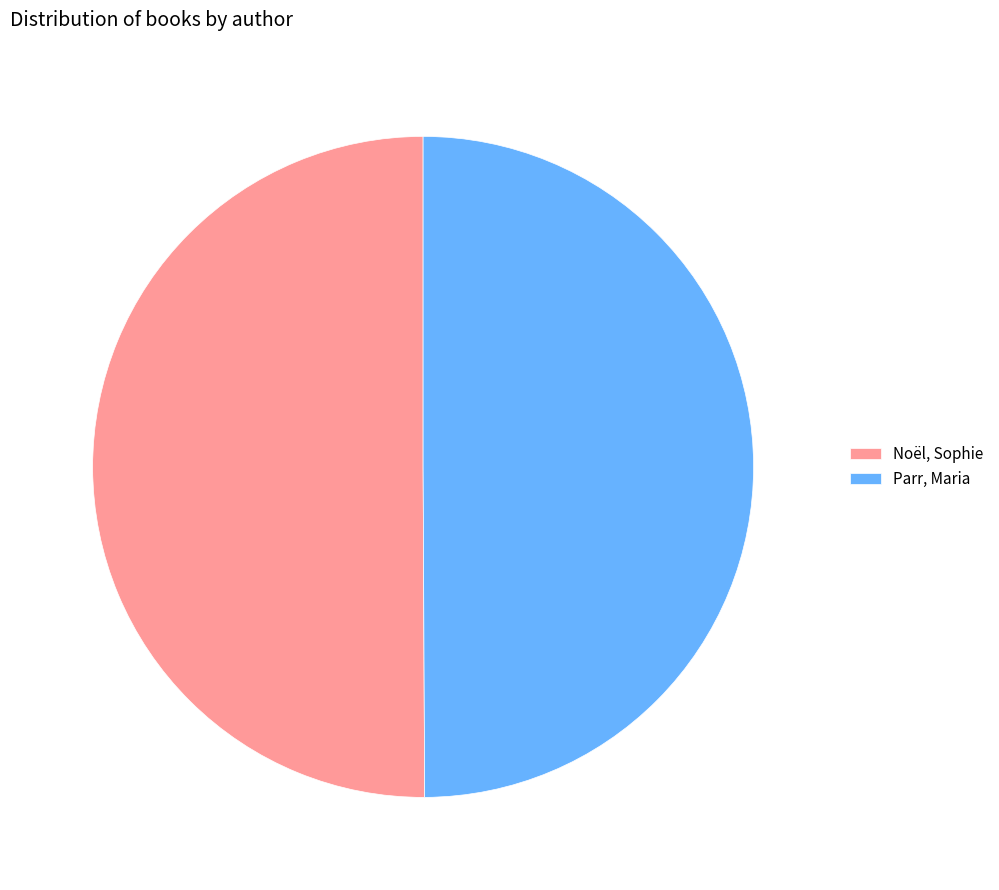

Is the sum of Noël, Sophie and Parr, Maria greater than half?

Yes